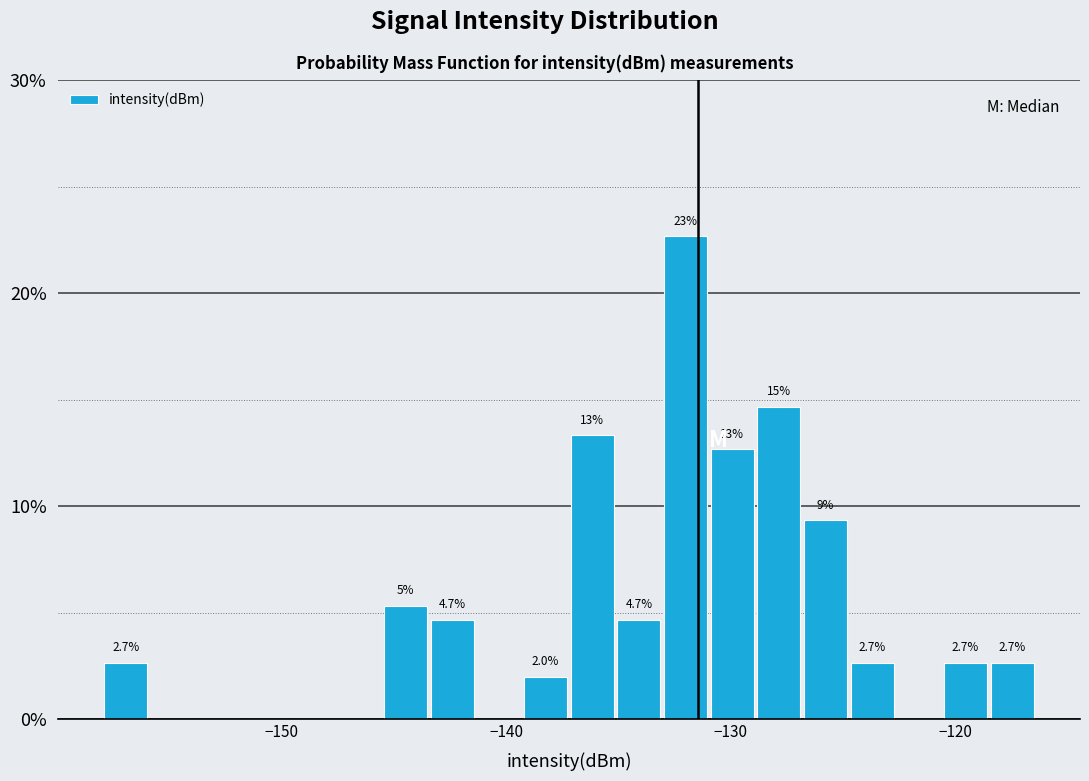

Around what value on the x-axis is the tallest bar? Give the approximate position of its centre, as read against the axis.

-132